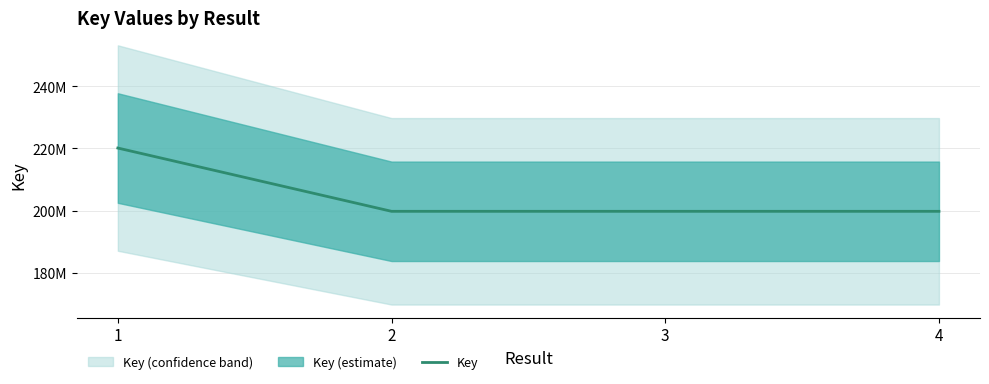

How many interior local peaks (higher than both neighbors) does the data have?

1